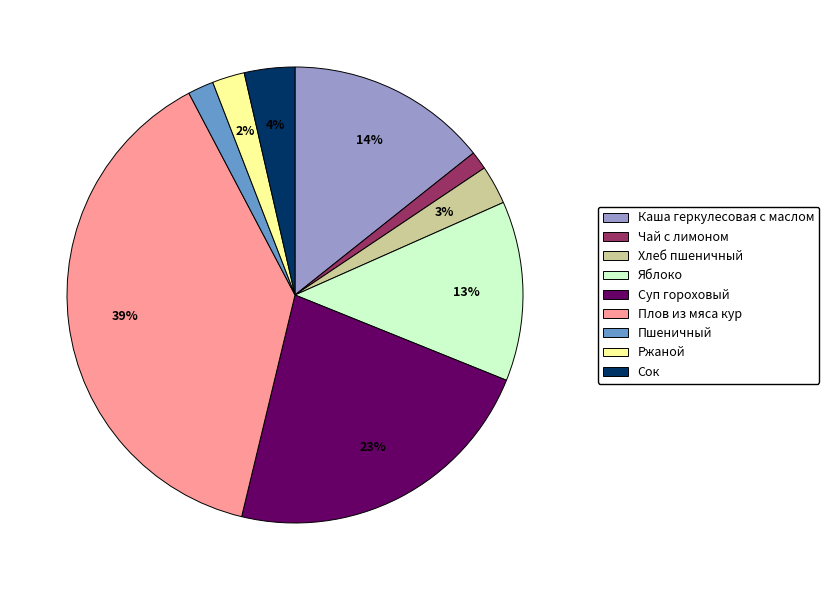

Combined, do Хлеб пшеничный and Яблоко account for over 50%?

No